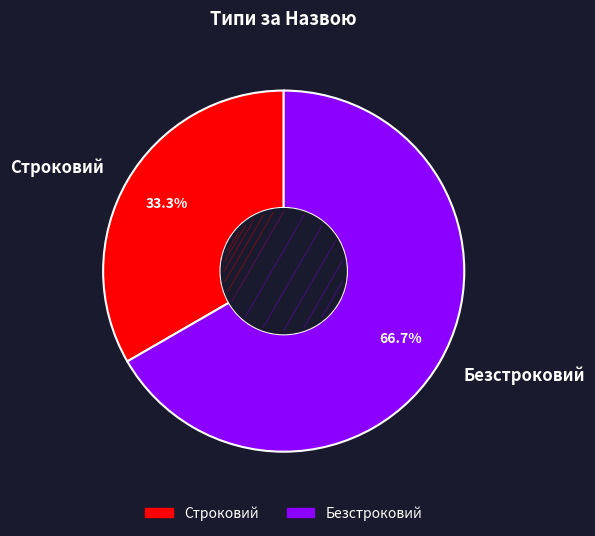

To the nearest percent, what is the difference between the largest and smallest slice percentages?

33%